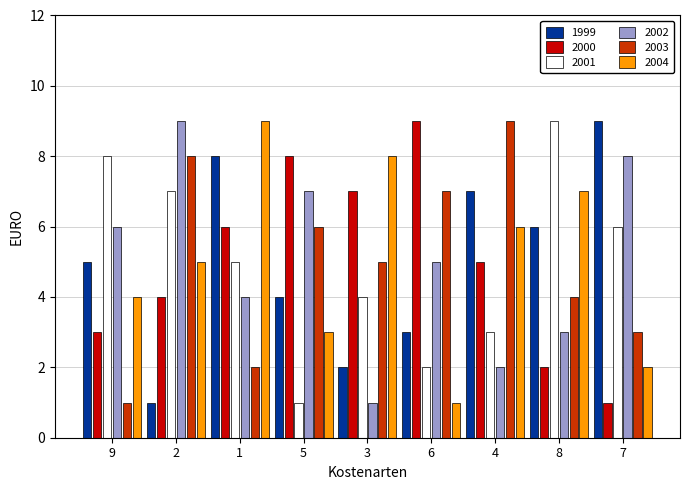

Does the chart contain stacked bars?

No